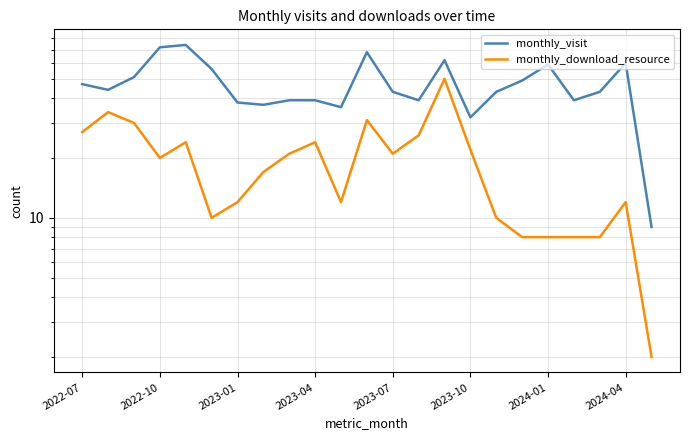

At how many categories does at least one series exceed 53?

7